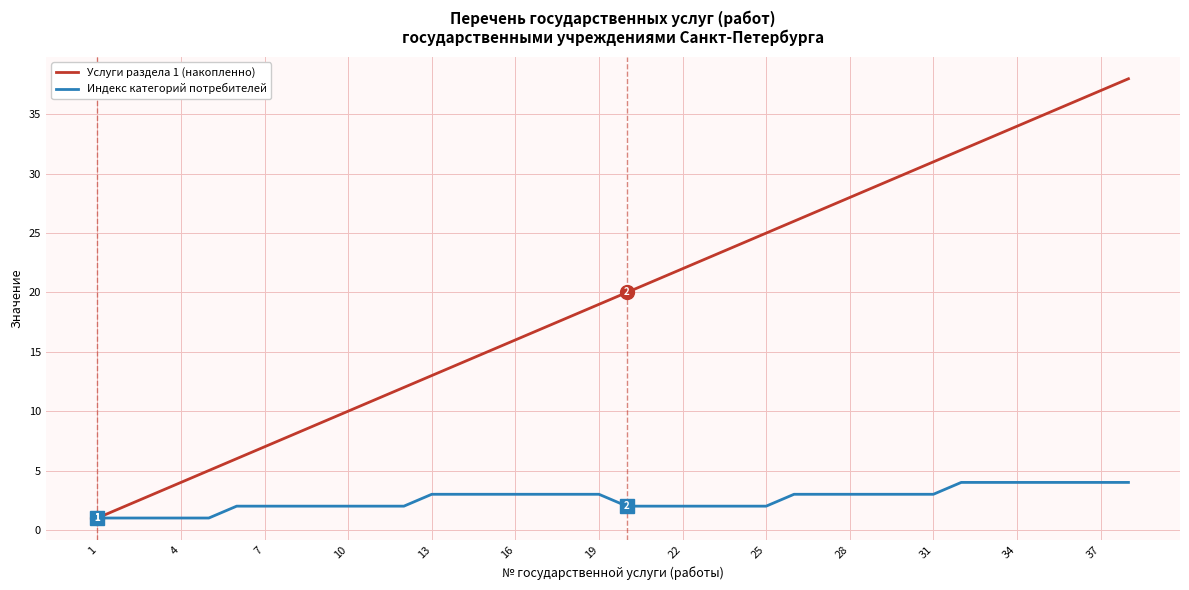

Rank the series by their maximum value, from lowest to highest.

Индекс категорий потребителей, Услуги раздела 1 (накопленно)